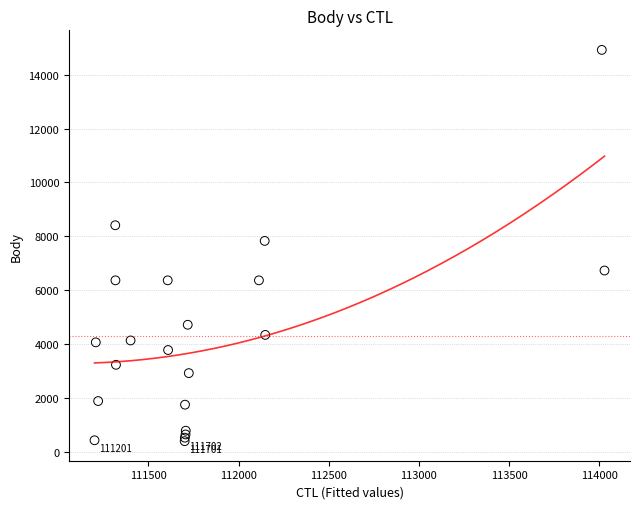

What Y value in the scatter plot is closest to 7660?

7831